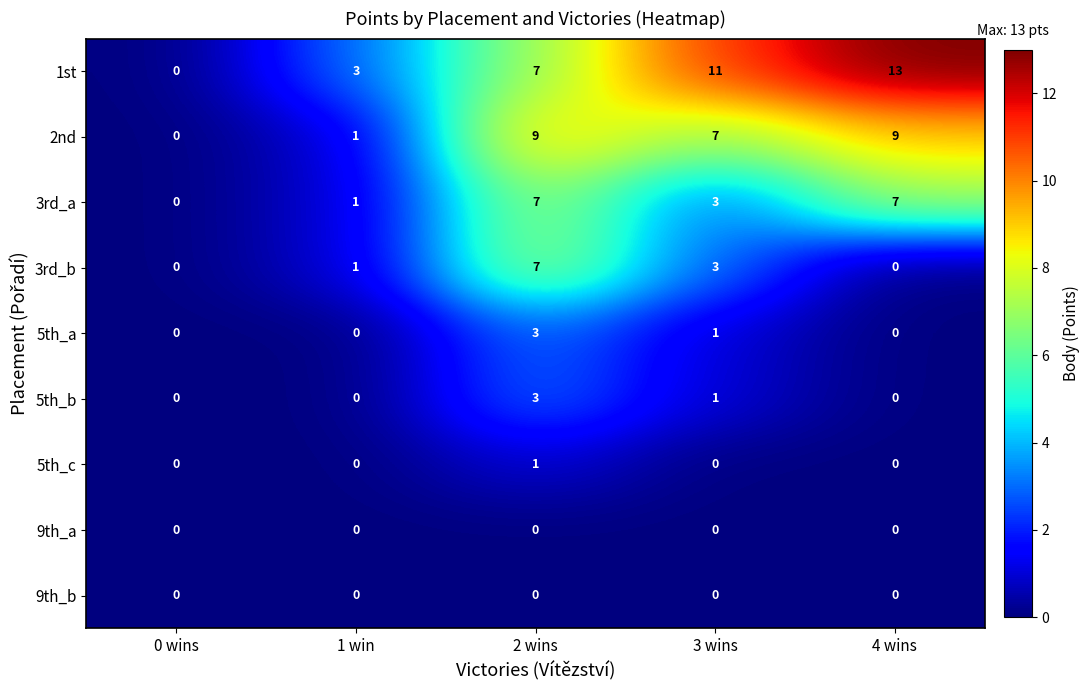

What is the difference between the maximum and minimum values in the 5th_a series?

3